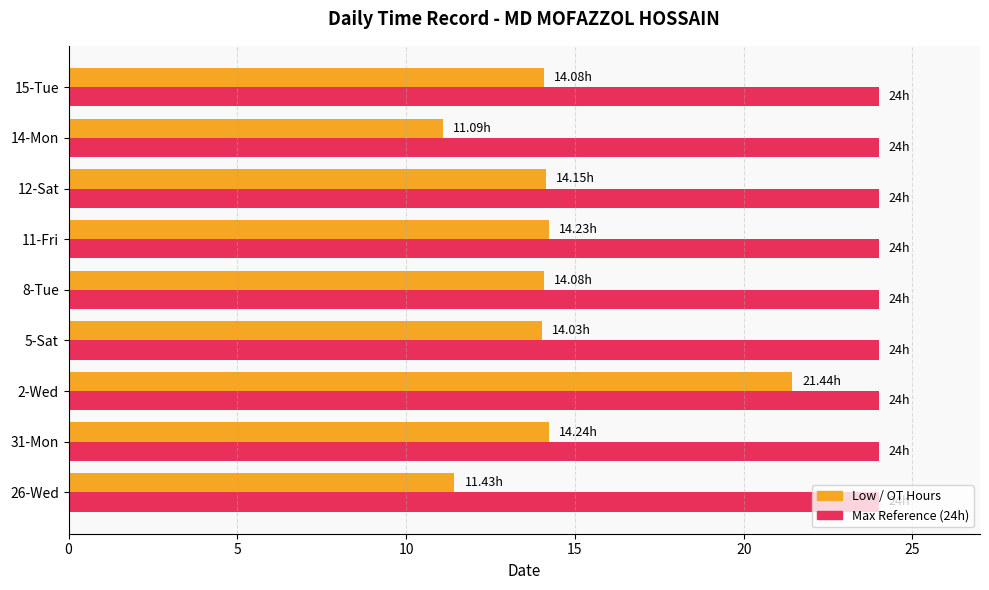

What is the spread (max minus min) of values at 11-Fri?

9.8